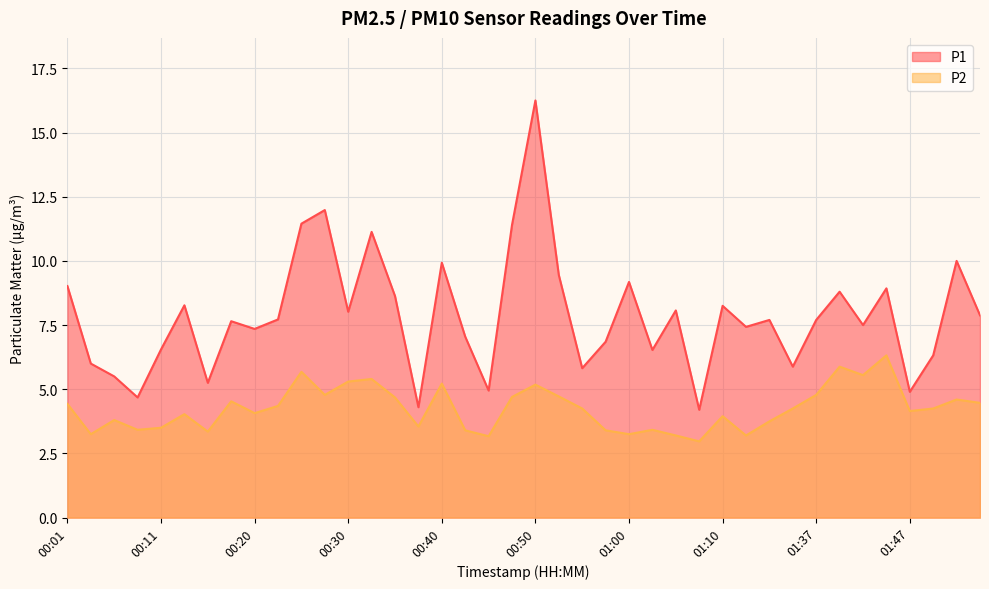

At how many categories does at least one series exceed 10?

5